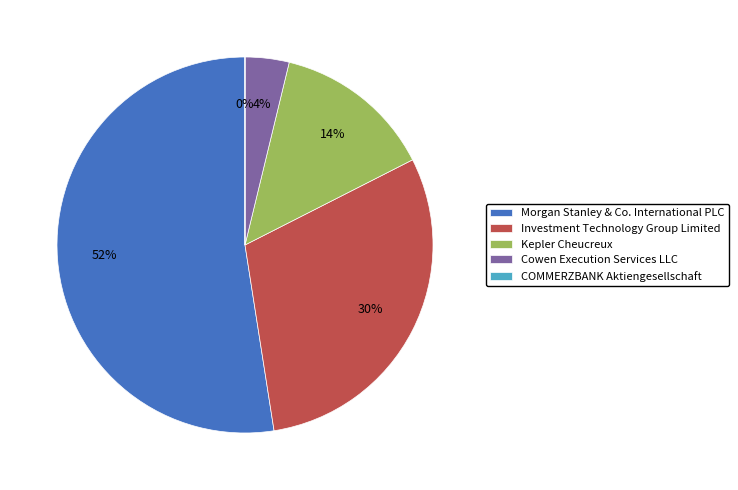

To the nearest percent, what is the difference between the largest and smallest slice percentages?

52%